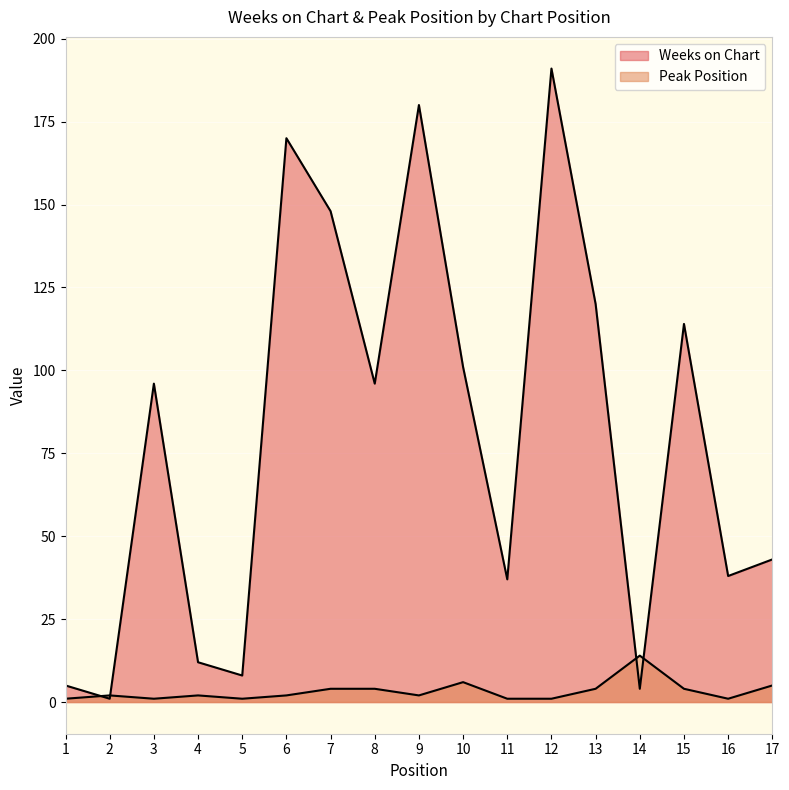

Which series has the widest spread of values?

Weeks on Chart